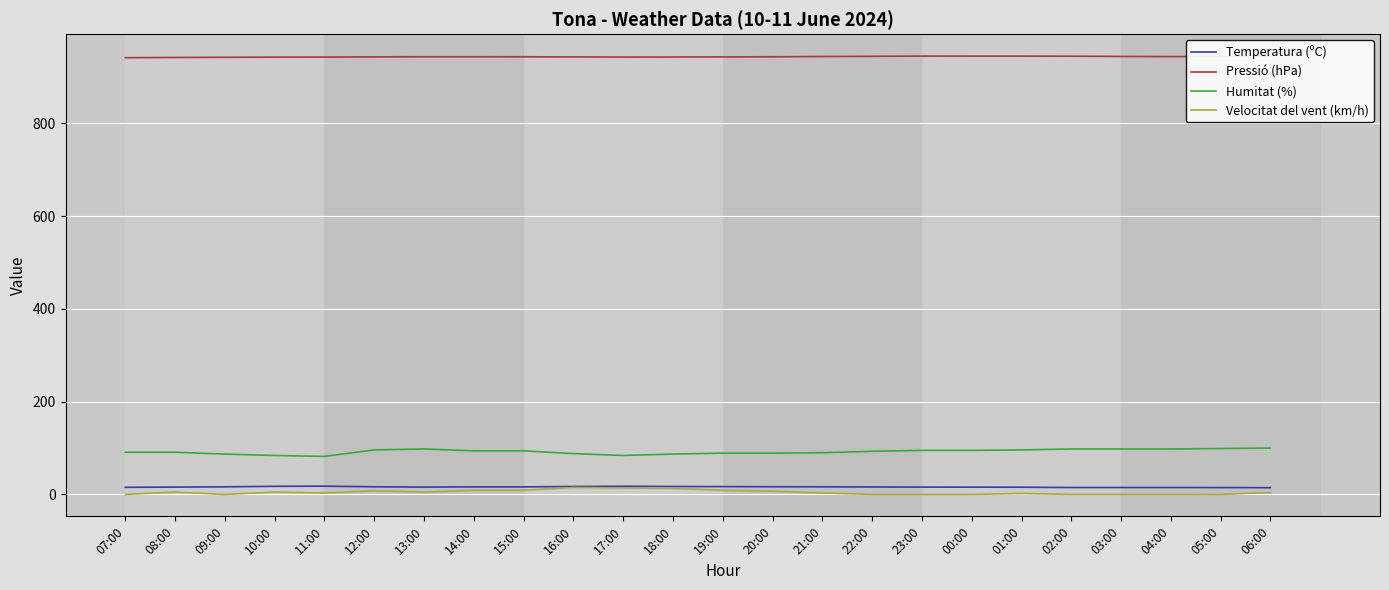

What is the sum of the Humitat (%) values at 06:00 and 10:00?

184.0